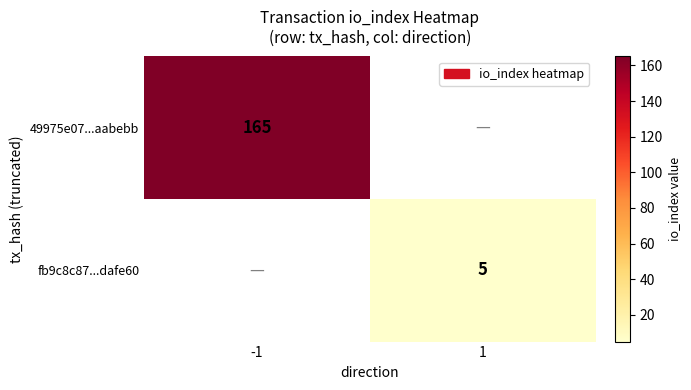

The fb9c8c87...dafe60 series shows 7 at 1. True or false?

False